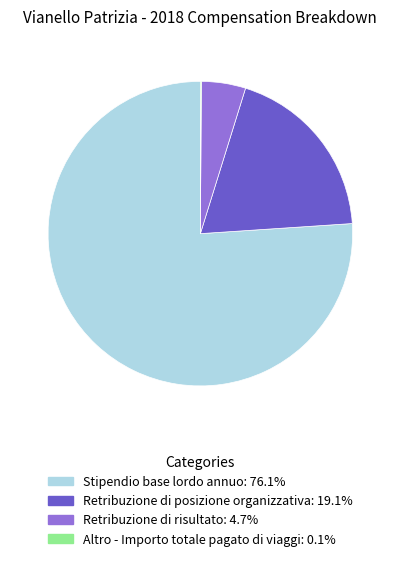

Combined, do Retribuzione di risultato and Stipendio base lordo annuo account for over 50%?

Yes